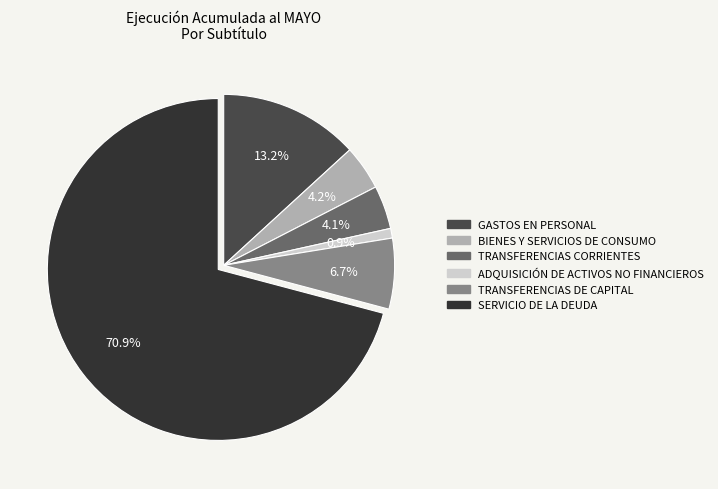

What percentage is the GASTOS EN PERSONAL slice, to the nearest percent?

13%